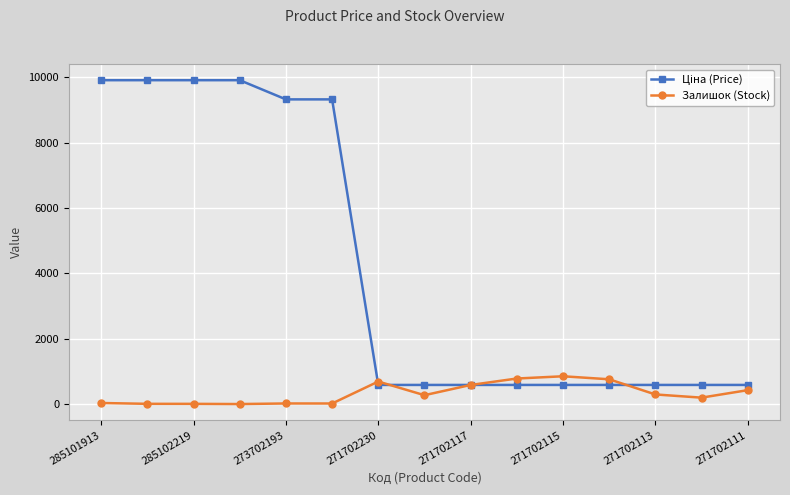

At how many categories does at least one series exceed 8854?

6